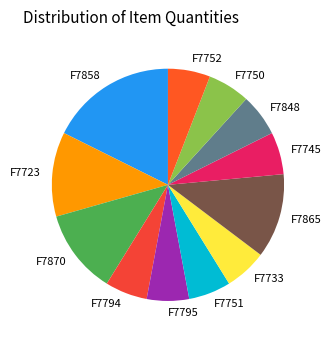

Between F7870 and F7794, which is larger?

F7870